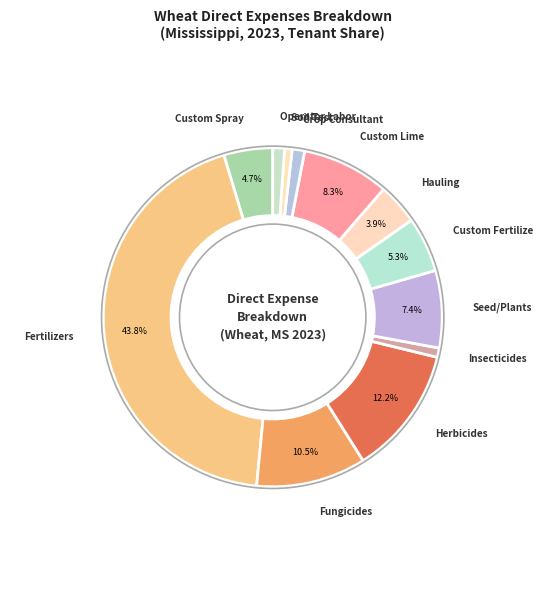

To the nearest percent, what is the difference between the largest and smallest slice percentages?

43%